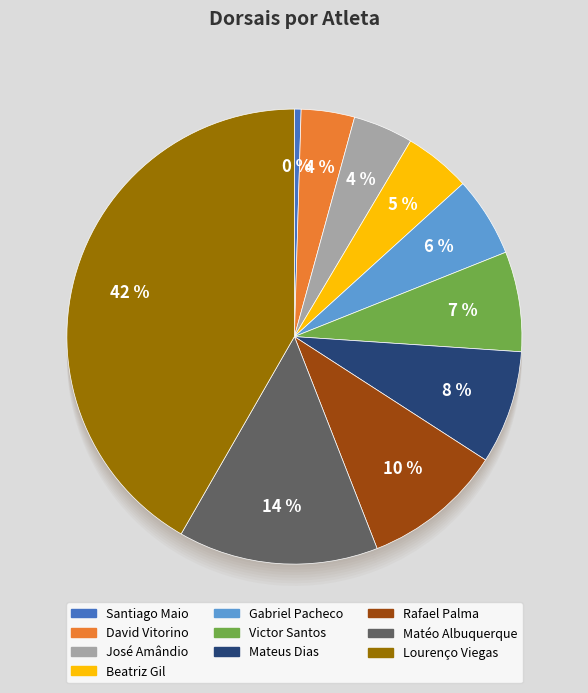

Which slice is the largest?

Lourenço Viegas